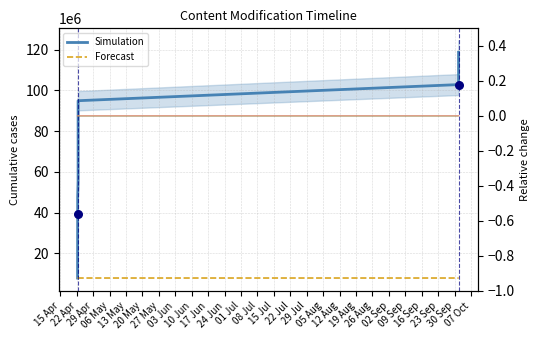

Which series has the largest total across all categories?

Simulation